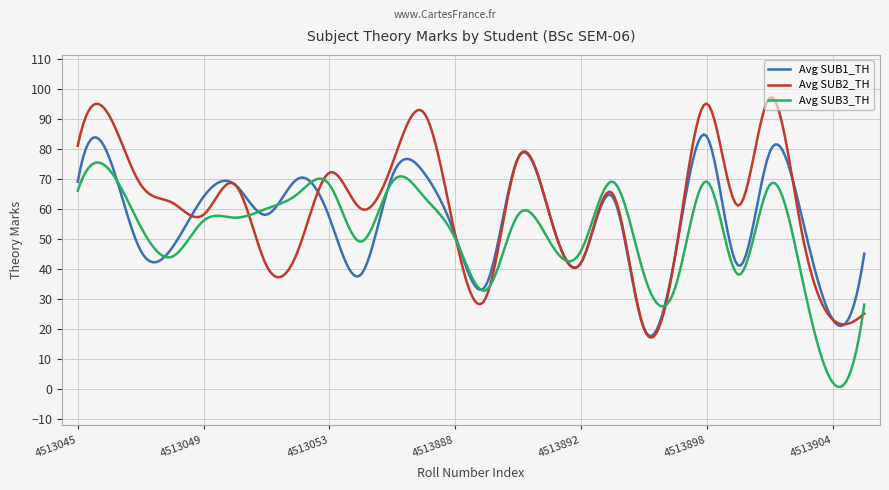

What is the difference between the maximum and minimum values in the Avg SUB1_TH series?

67.2